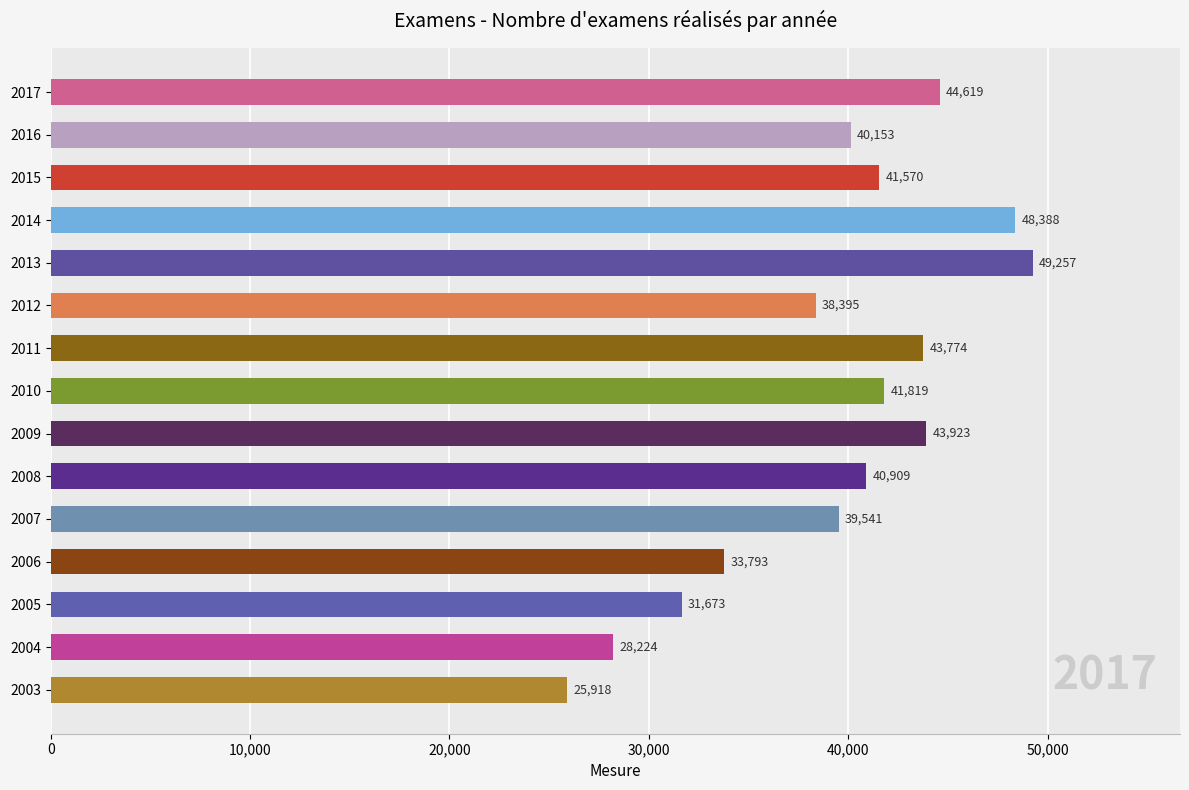

How many data points does each series have?

15